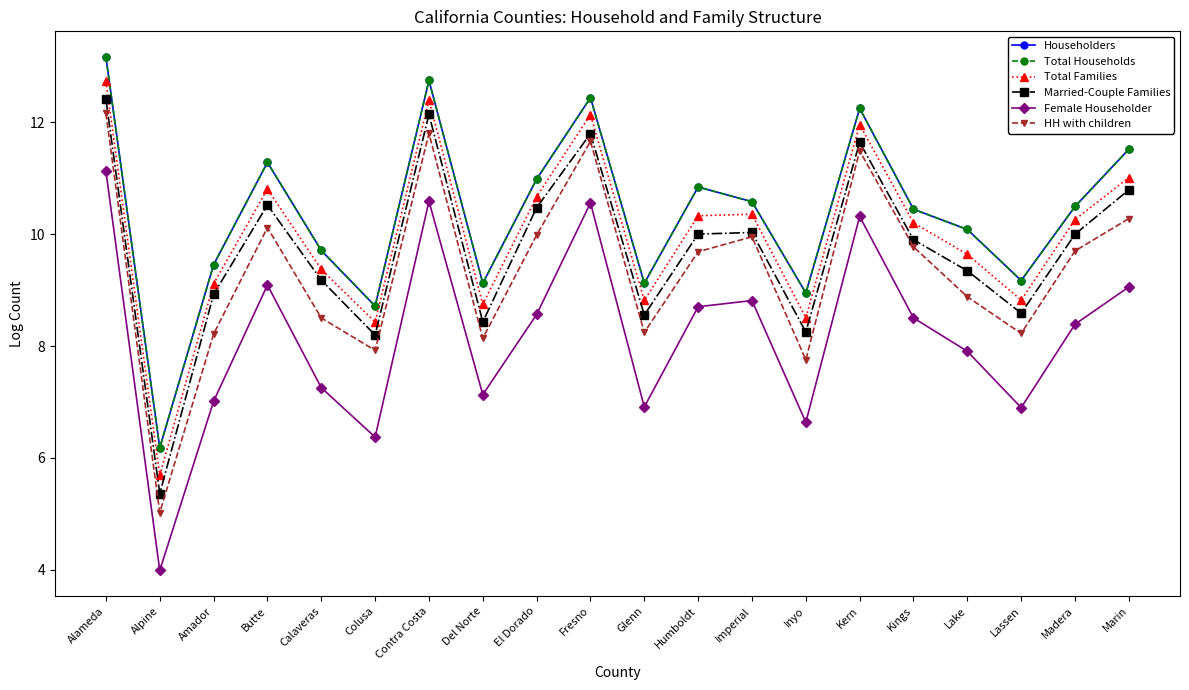

Is this an area chart (filled region under the line)?

No